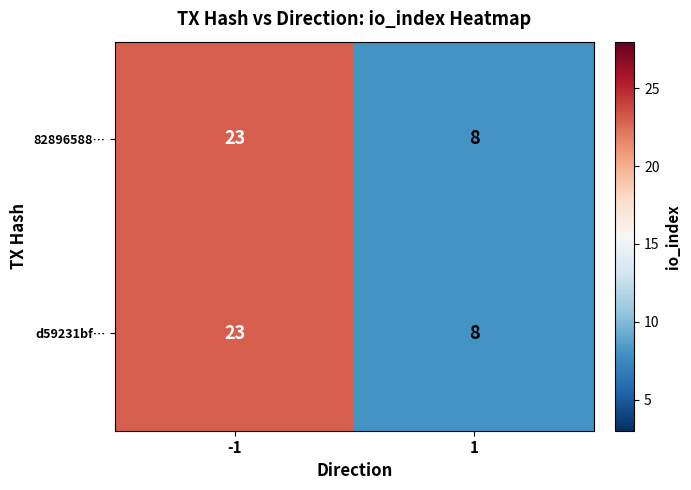

At which category is the sum across all series the highest?

-1